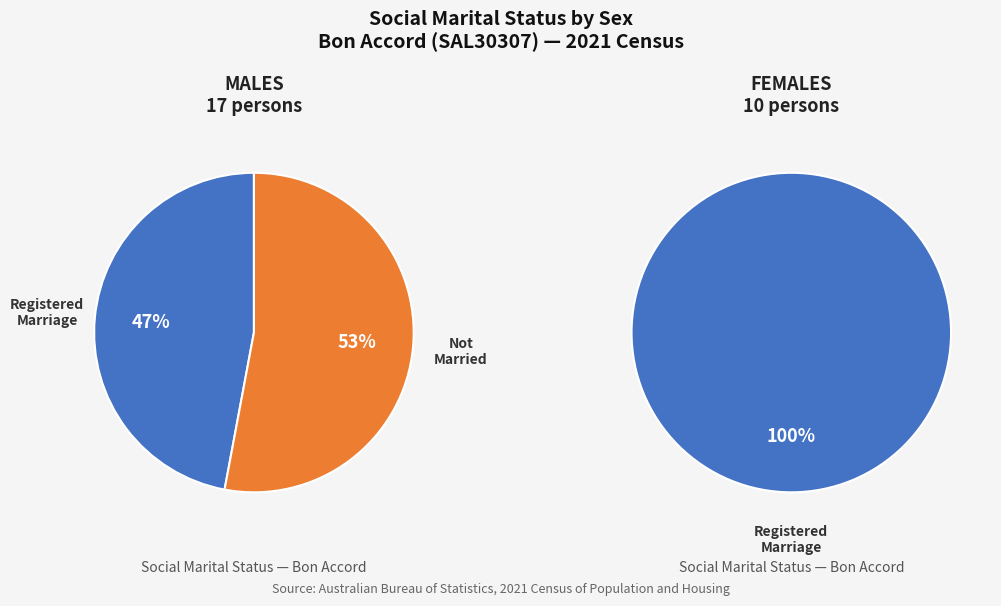

What is the largest slice in the pie chart?

Females: Registered Marriage